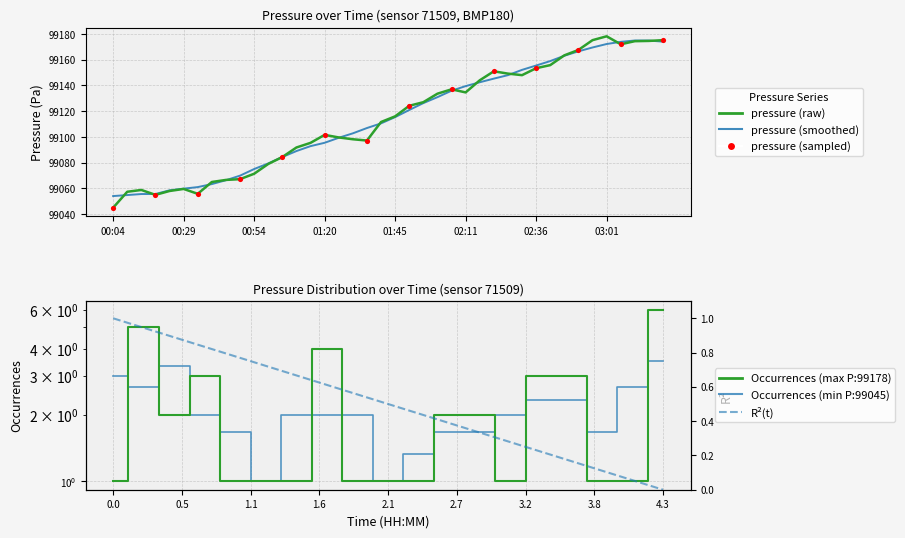

What is the ratio of the value at 03:11 to the value at 02:21?

1.0